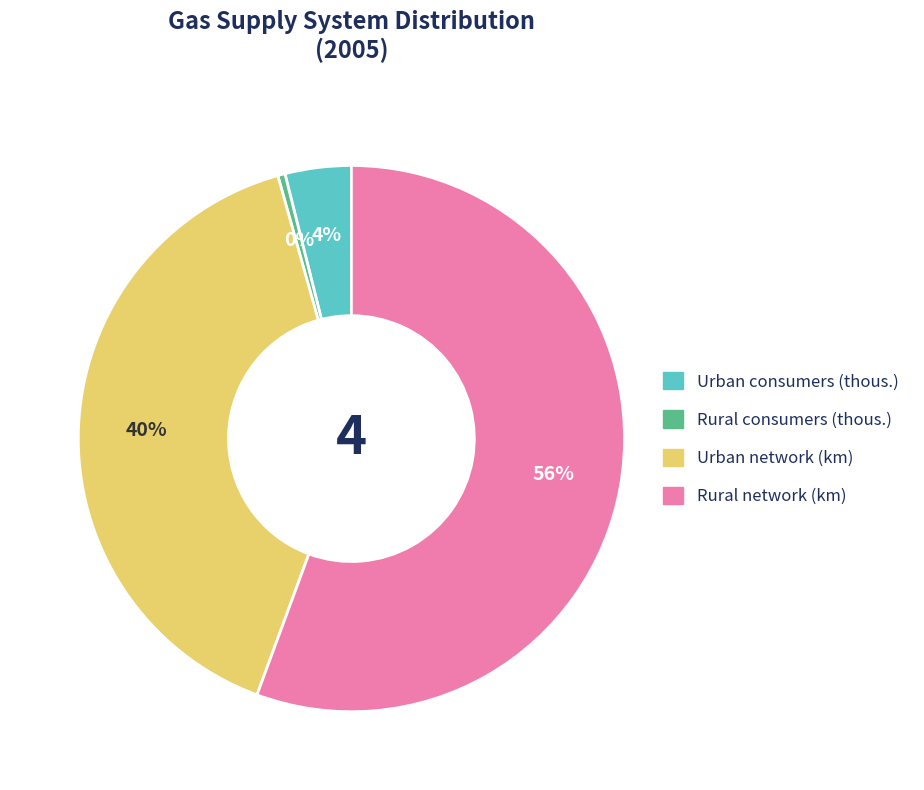

Is there any slice that represents more than half of the pie?

Yes